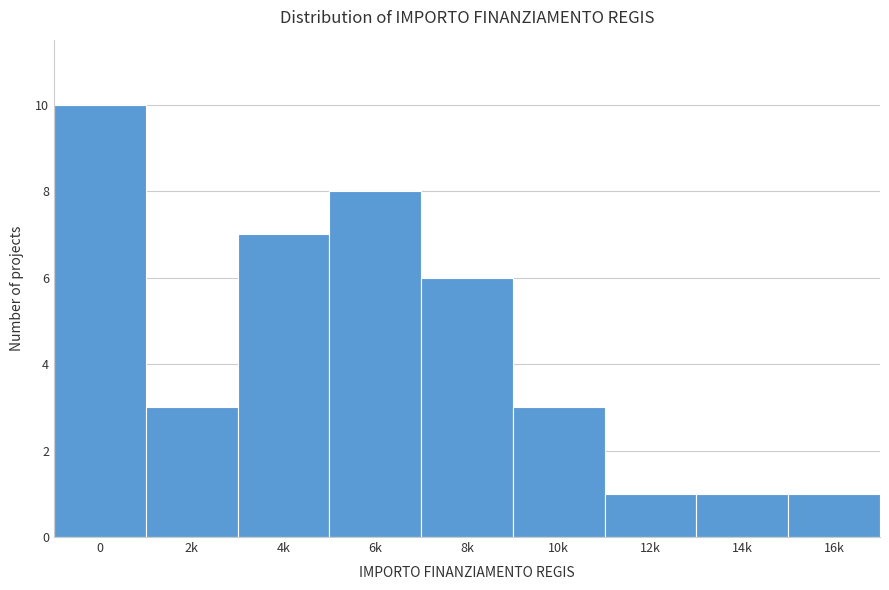

Reading left to right, what are all the values shown in this chart?

10	3	7	8	6	3	1	1	1